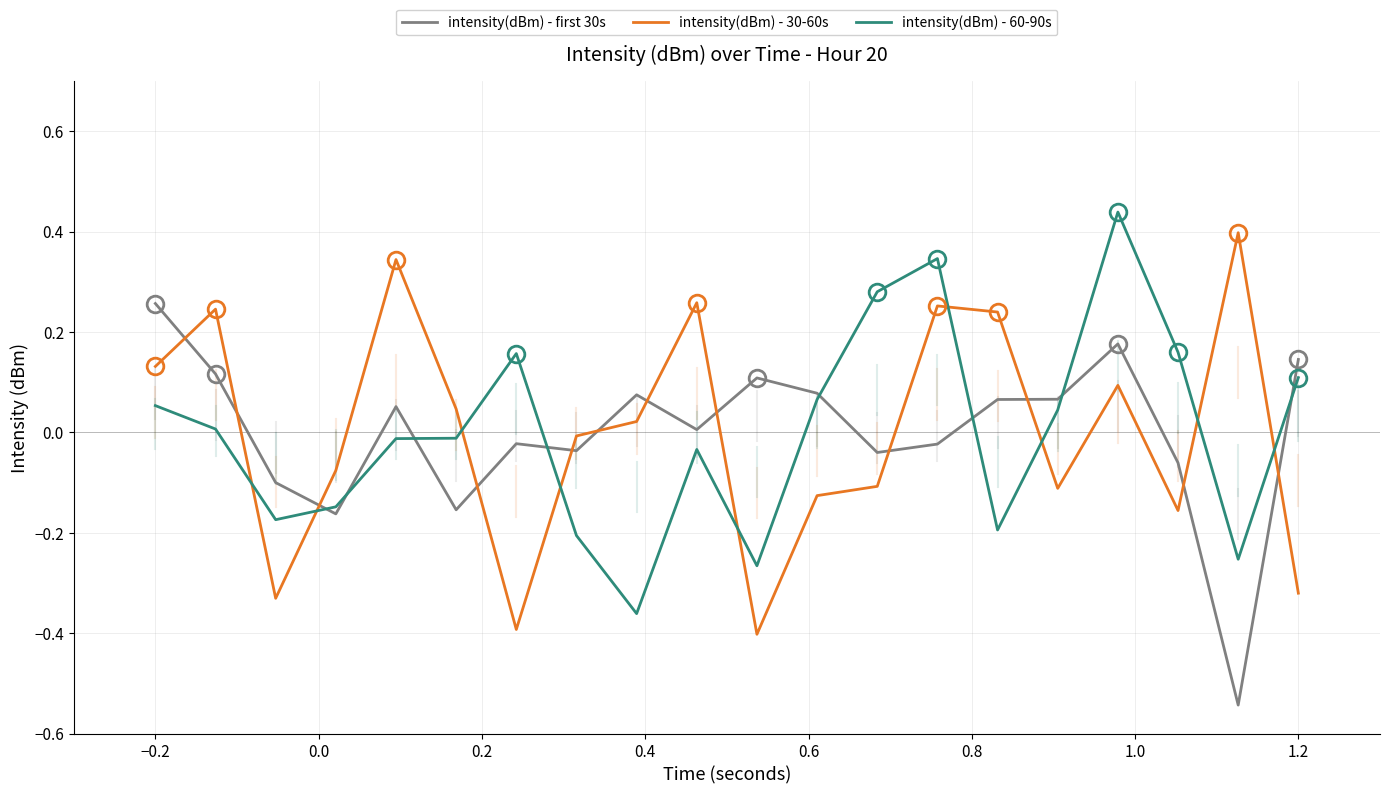

After their last crossing, which series has the higher values: intensity(dBm) - first 30s or intensity(dBm) - 30-60s?

intensity(dBm) - first 30s